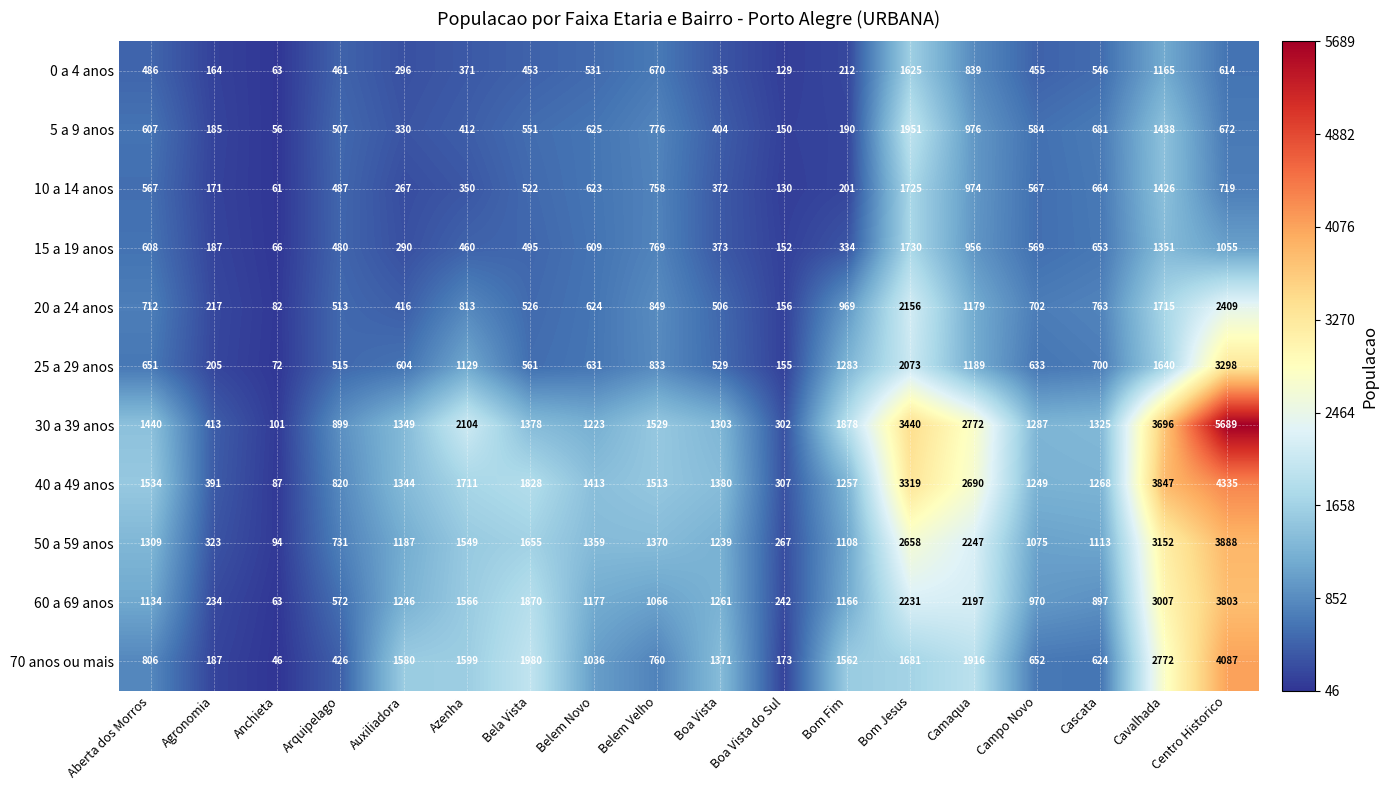

At which category is the sum across all series the highest?

Centro Historico